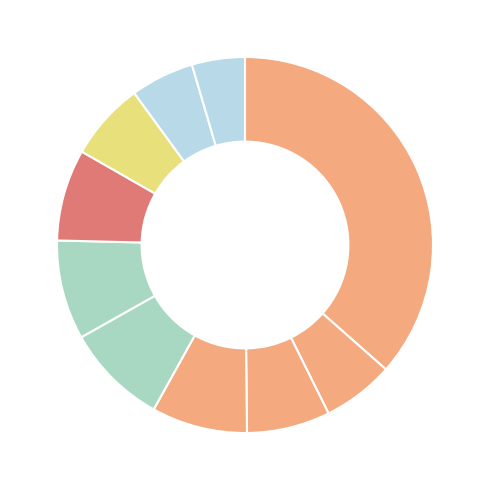

How many segments does this pie chart have?

10